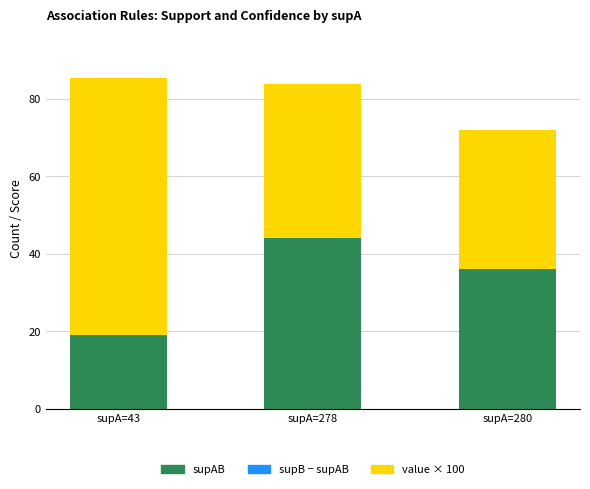

What is the highest value of the supAB series?

44.0